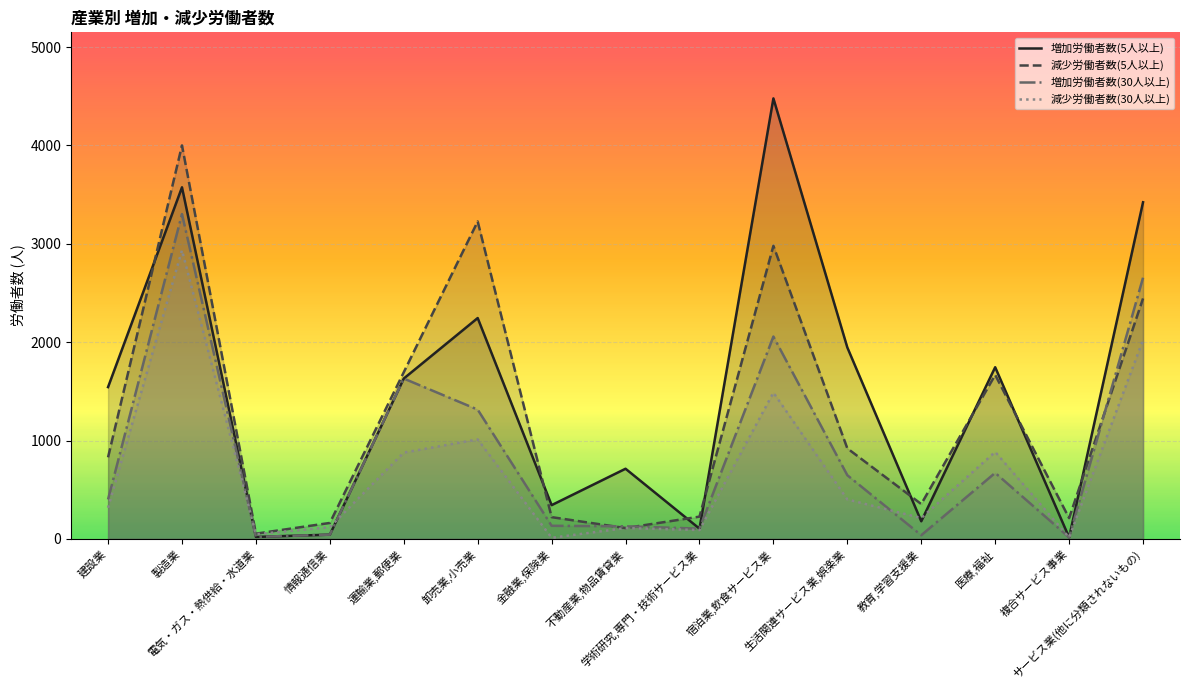

True or false: 減少労働者数(5人以上) and 増加労働者数(30人以上) intersect in this chart.

True